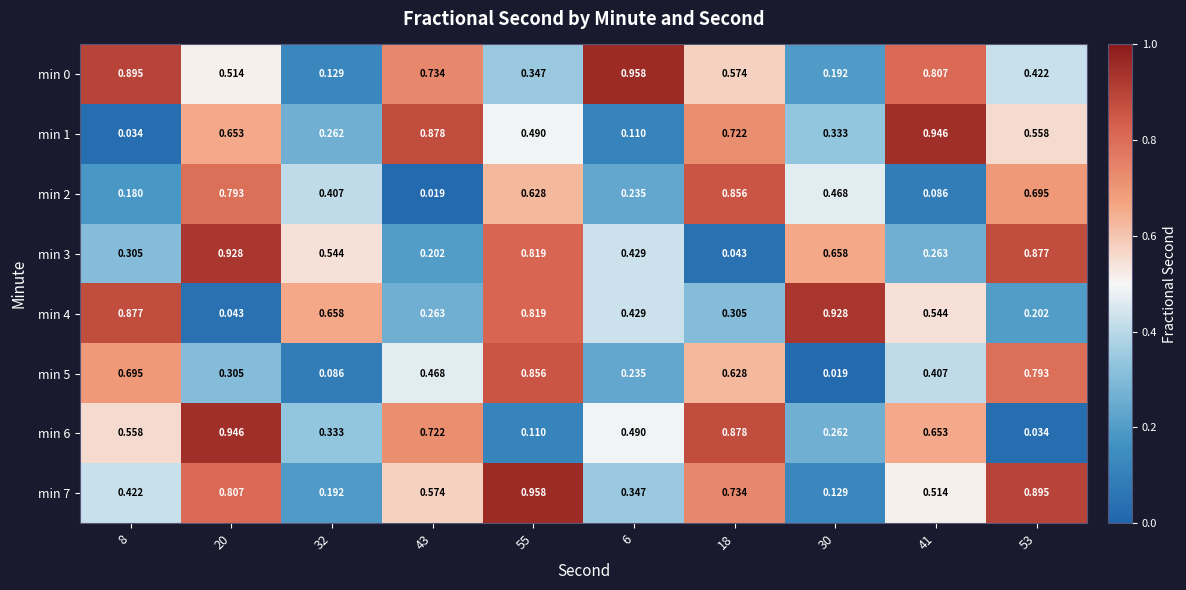

Which has a higher value, 32 or 53?

53